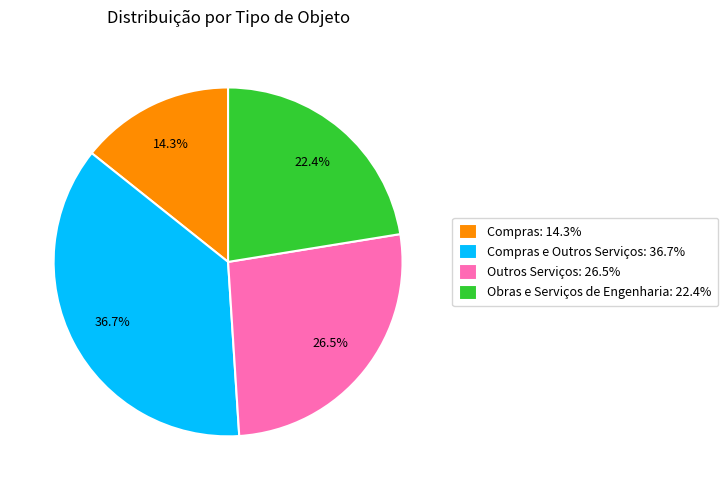

Which slice is the smallest?

Compras: 14.3%